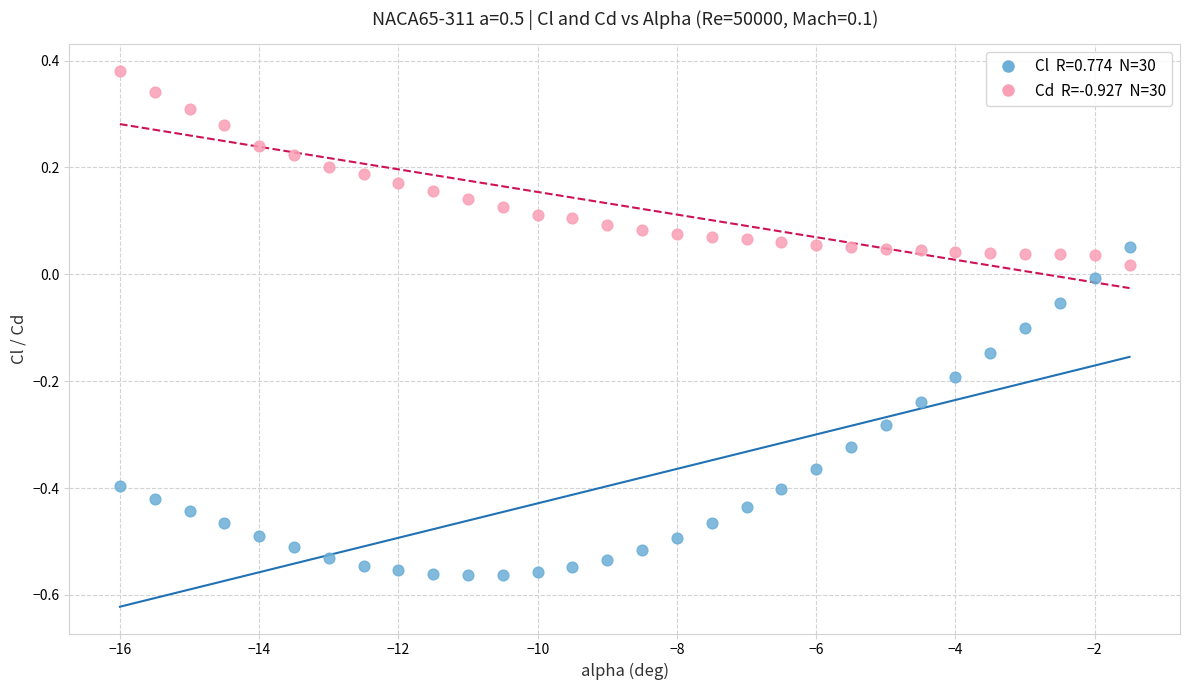

Across all data points, what is the range of Y values (max minus min)?

0.9